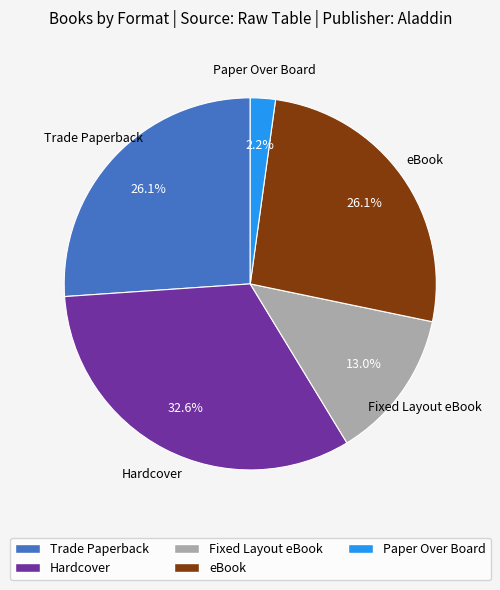

Which slice is the largest?

Hardcover